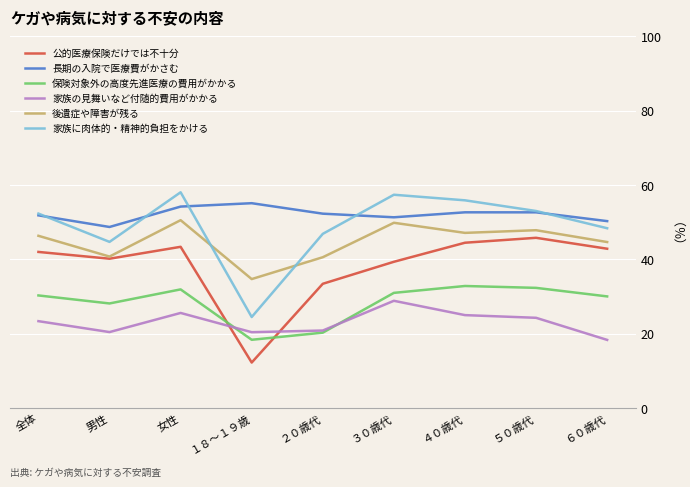

Is this an area chart (filled region under the line)?

No